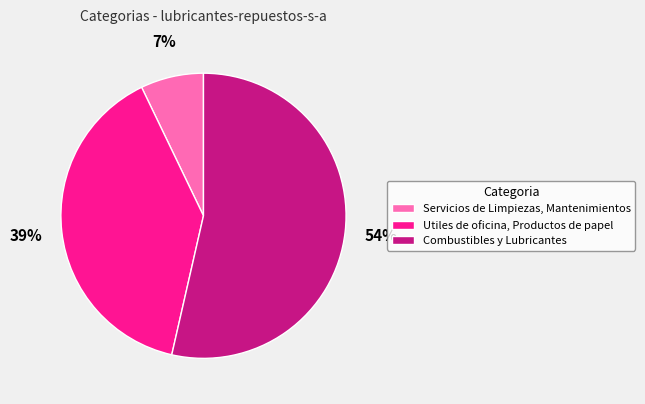

To the nearest percent, what is the combined percentage of Servicios de Limpiezas, Mantenimientos and Combustibles y Lubricantes?

61%